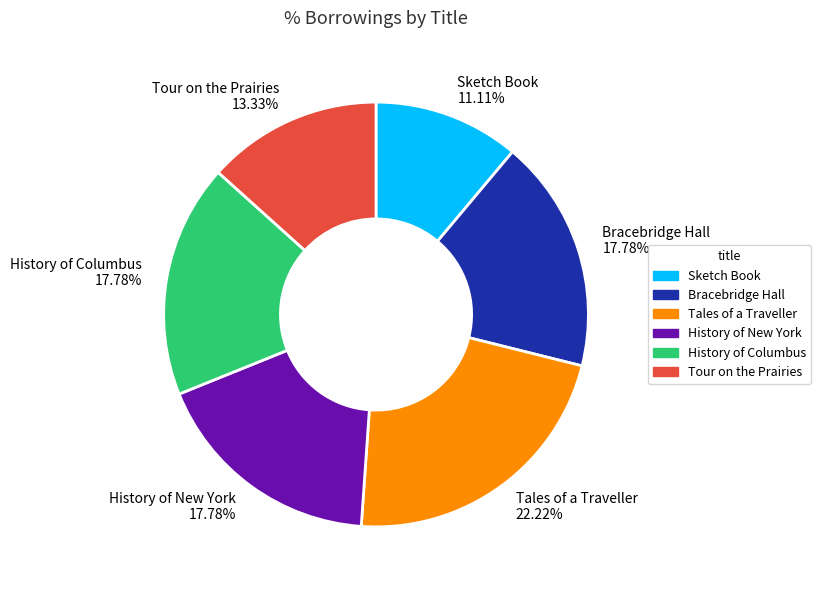

To the nearest percent, what is the combined percentage of History of New York and Sketch Book?

29%